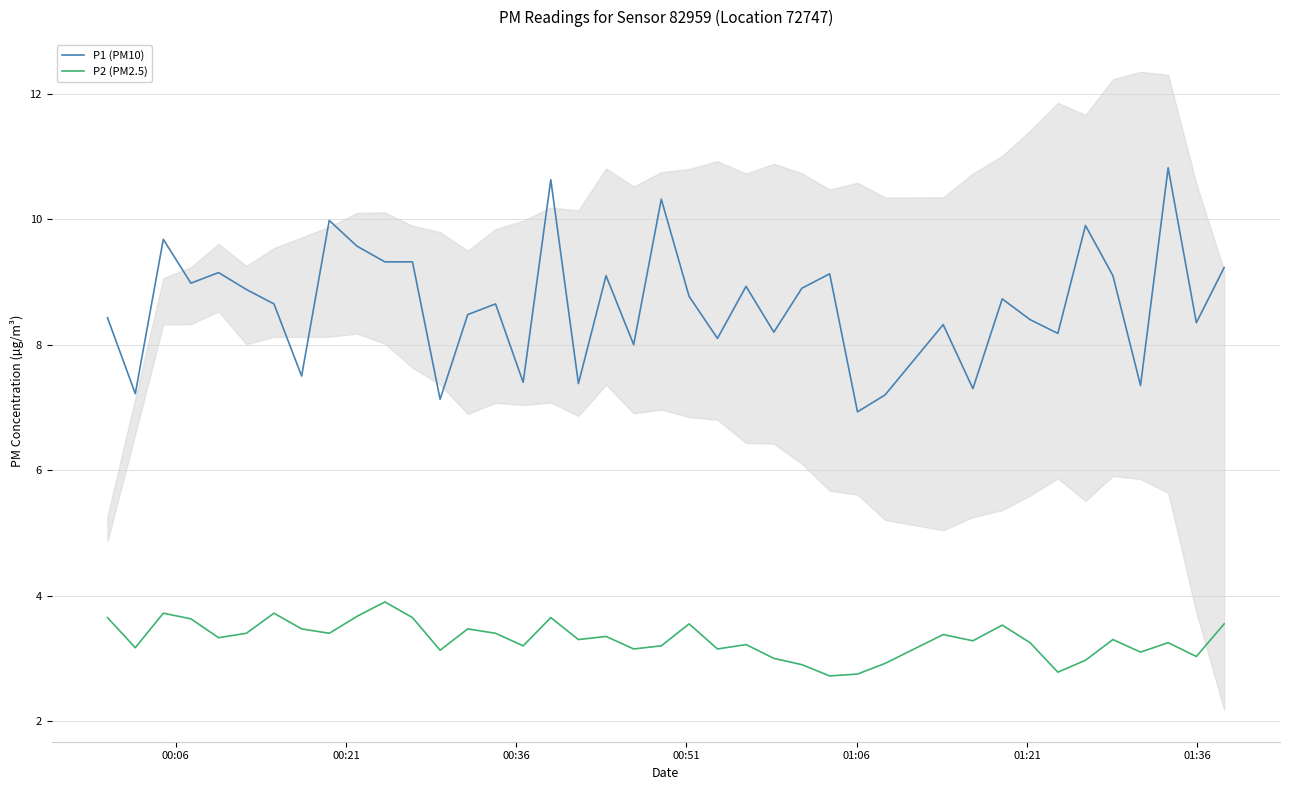

What is the maximum value for P1 (PM10)?

10.8